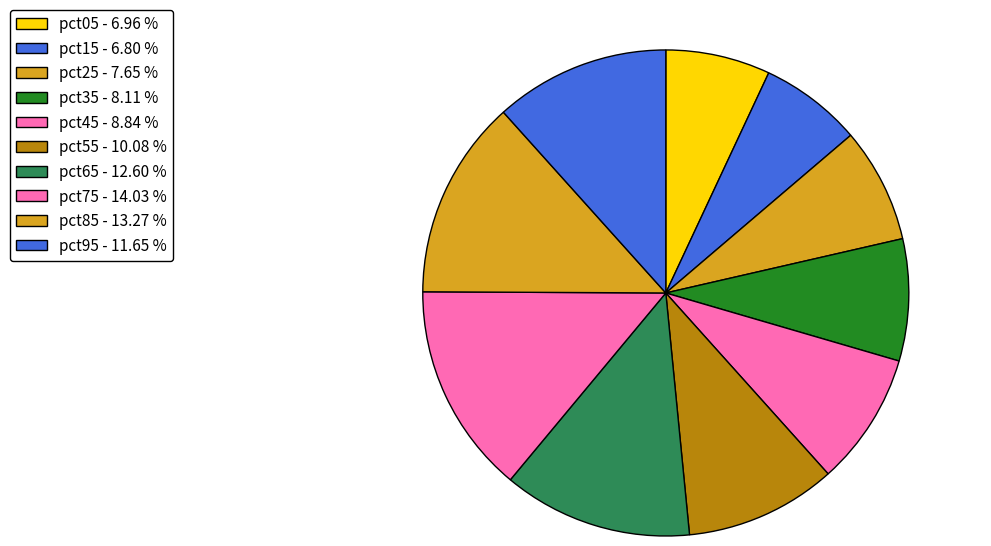

What is the smallest slice in the pie chart?

pct15